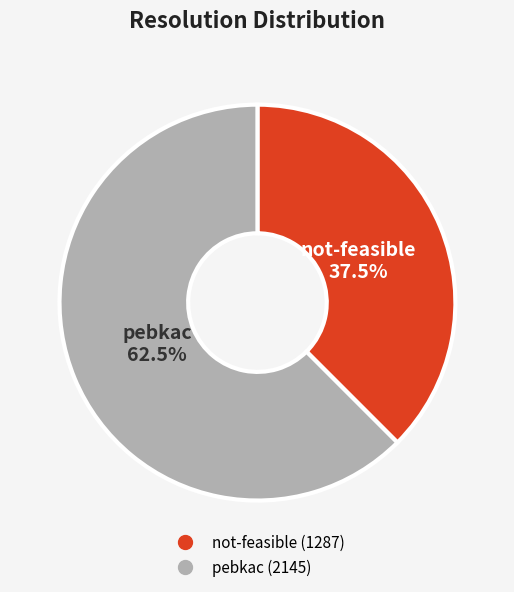

Is there any slice that represents more than half of the pie?

Yes